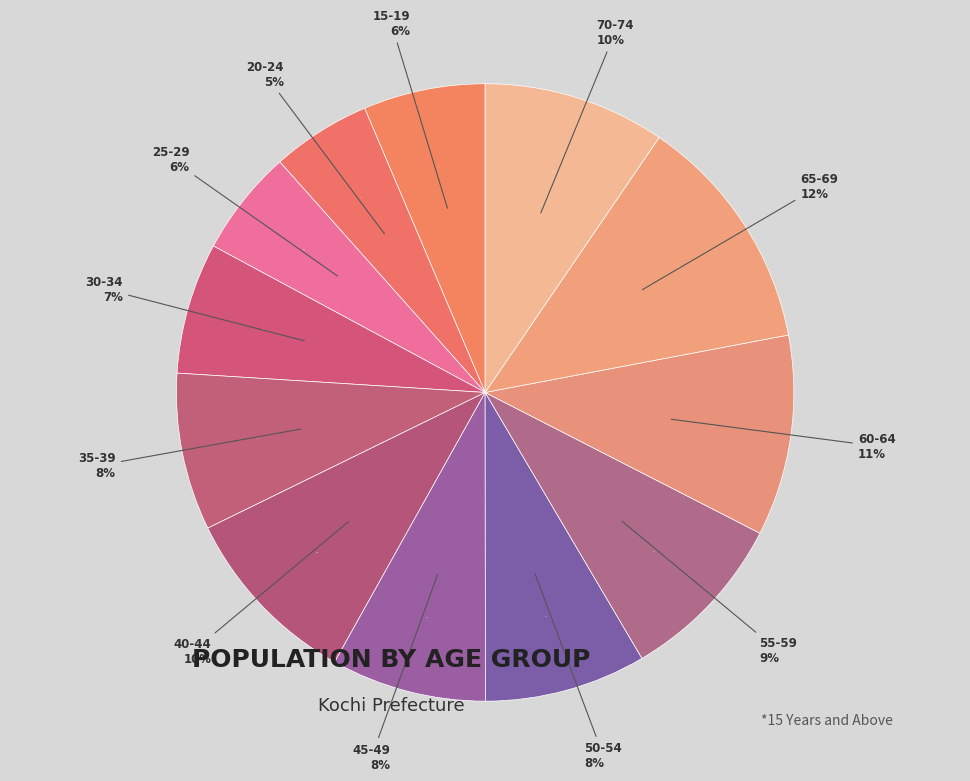

Does any single category account for the majority?

No